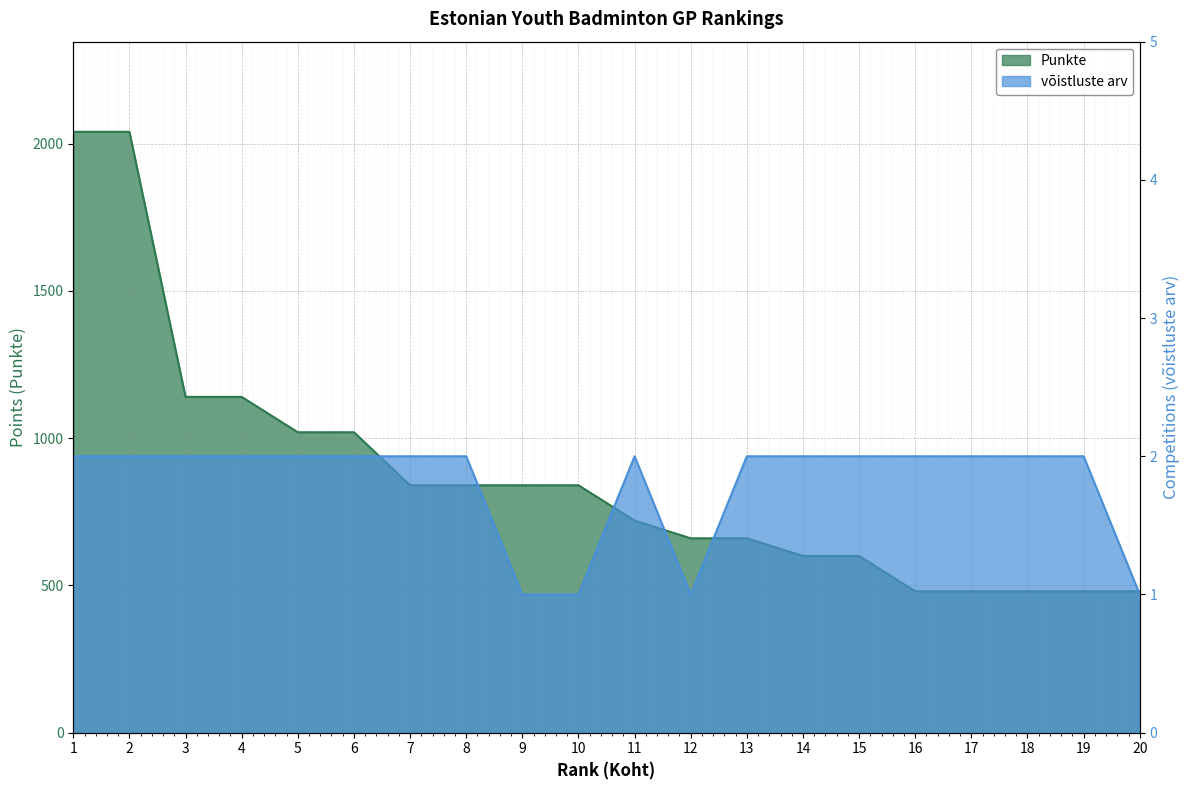

Rank the categories by Punkte value from lowest to highest.

16, 17, 18, 19, 20, 14, 15, 12, 13, 11, 7, 8, 9, 10, 5, 6, 3, 4, 1, 2